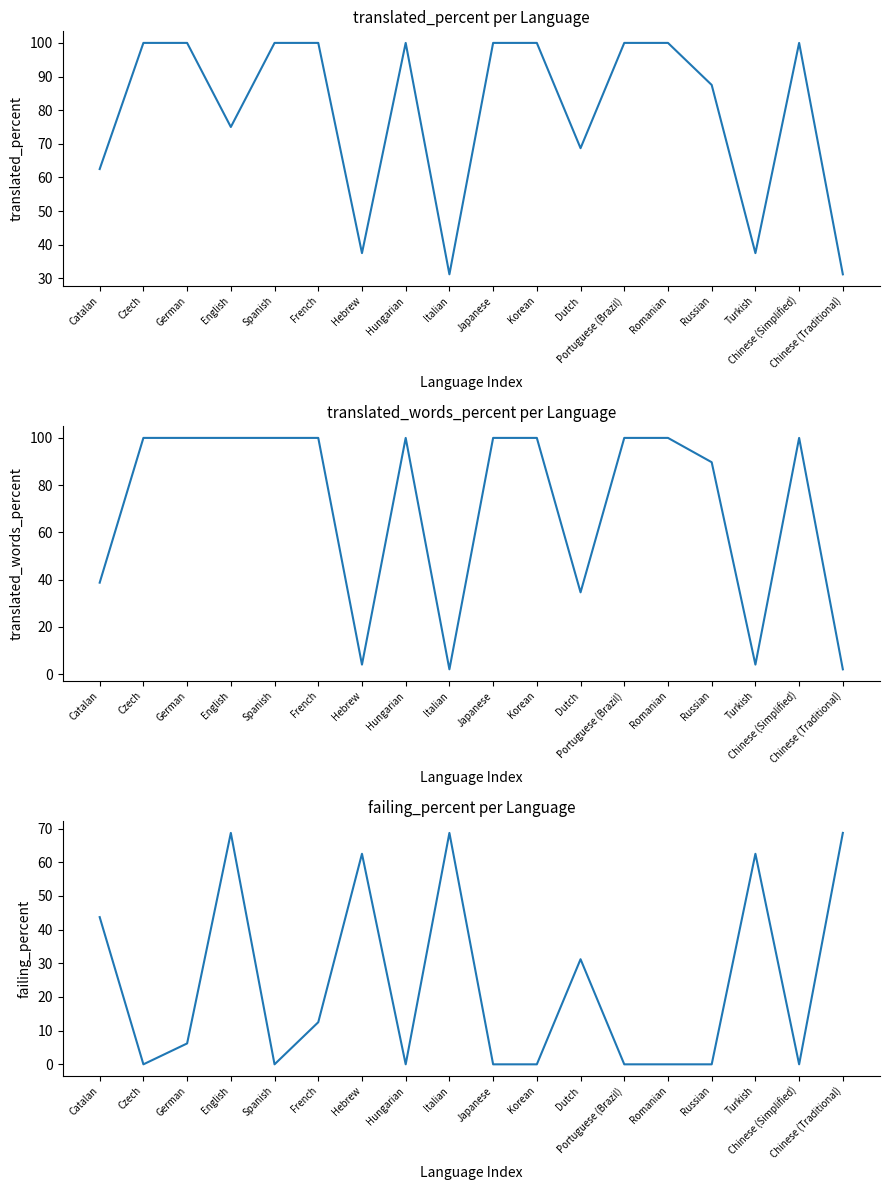

Reading left to right, extract all data points from this chart.

translated_percent: Catalan=62.5	Czech=100.0	German=100.0	English=75.0	Spanish=100.0	French=100.0	Hebrew=37.5	Hungarian=100.0	Italian=31.2	Japanese=100.0	Korean=100.0	Dutch=68.7	Portuguese (Brazil)=100.0	Romanian=100.0	Russian=87.5	Turkish=37.5	Chinese (Simplified)=100.0	Chinese (Traditional)=31.2
translated_words_percent: Catalan=38.7	Czech=100.0	German=100.0	English=100.0	Spanish=100.0	French=100.0	Hebrew=4.0	Hungarian=100.0	Italian=2.0	Japanese=100.0	Korean=100.0	Dutch=34.6	Portuguese (Brazil)=100.0	Romanian=100.0	Russian=89.7	Turkish=4.0	Chinese (Simplified)=100.0	Chinese (Traditional)=2.0
failing_percent: Catalan=43.7	Czech=0.0	German=6.2	English=68.7	Spanish=0.0	French=12.5	Hebrew=62.5	Hungarian=0.0	Italian=68.7	Japanese=0.0	Korean=0.0	Dutch=31.2	Portuguese (Brazil)=0.0	Romanian=0.0	Russian=0.0	Turkish=62.5	Chinese (Simplified)=0.0	Chinese (Traditional)=68.7